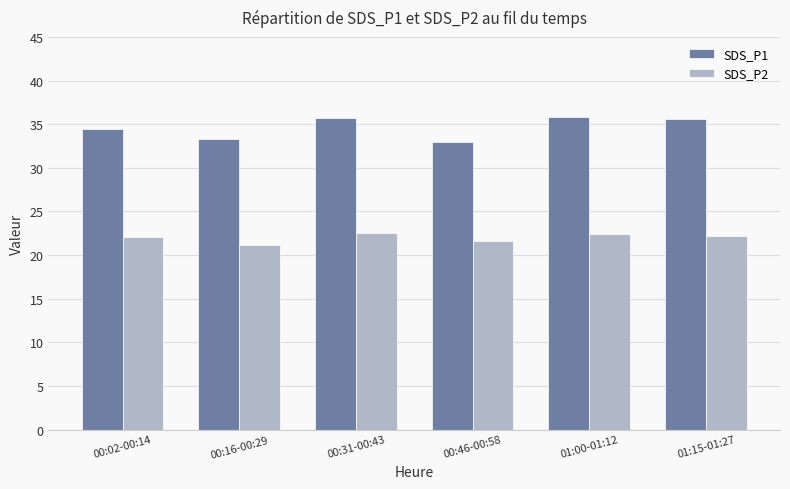

What is the smallest value displayed?

21.2